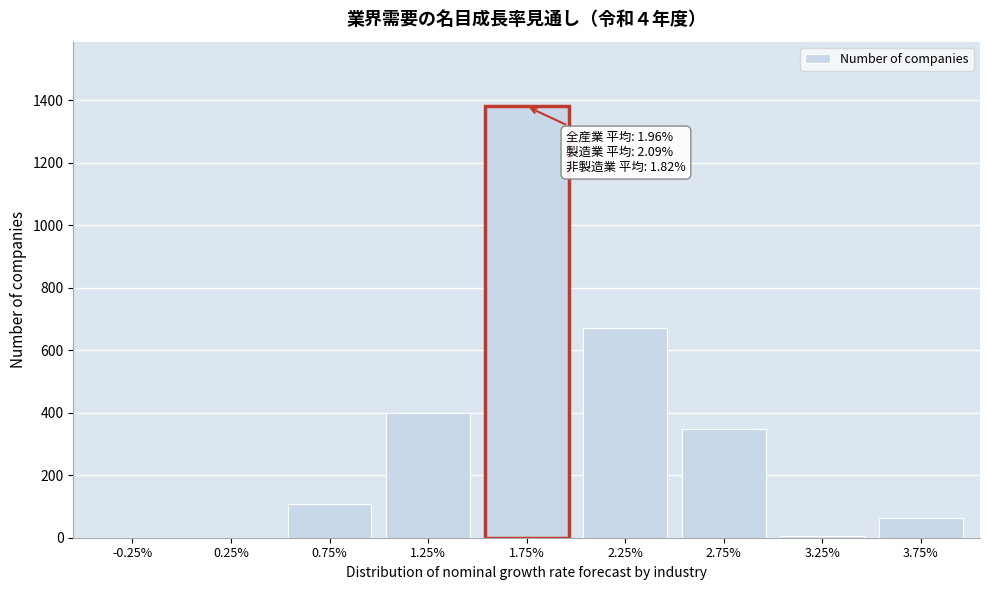

The value at 0.25% is -875. True or false?

False